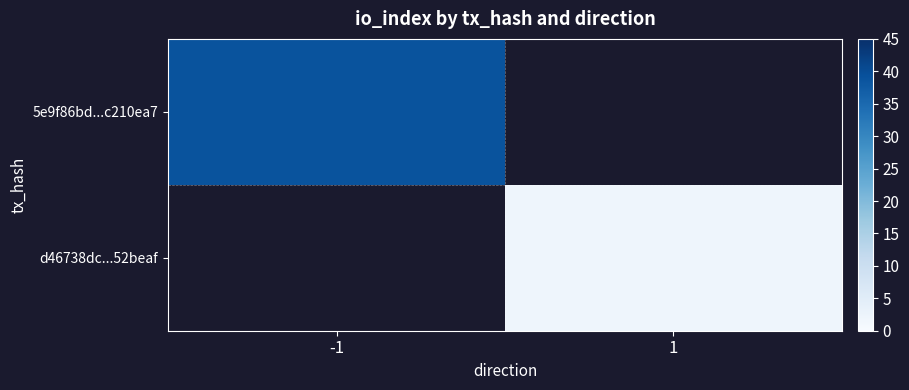

Is it true that d46738dc...52beaf equals 3.3 at 1?

False